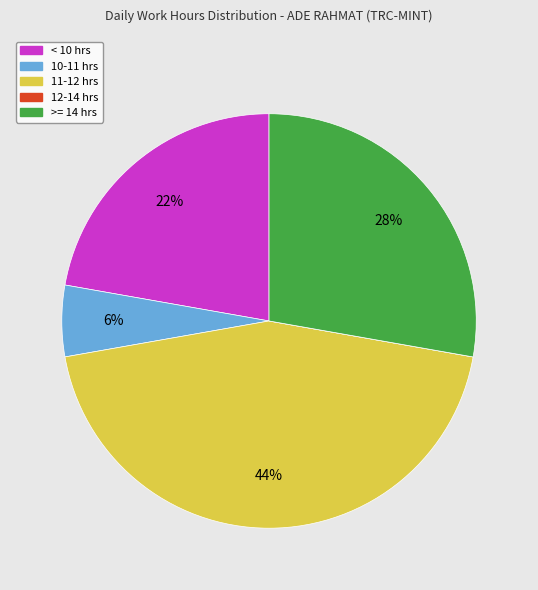

Which has a higher value, 11-12 hrs or < 10 hrs?

11-12 hrs